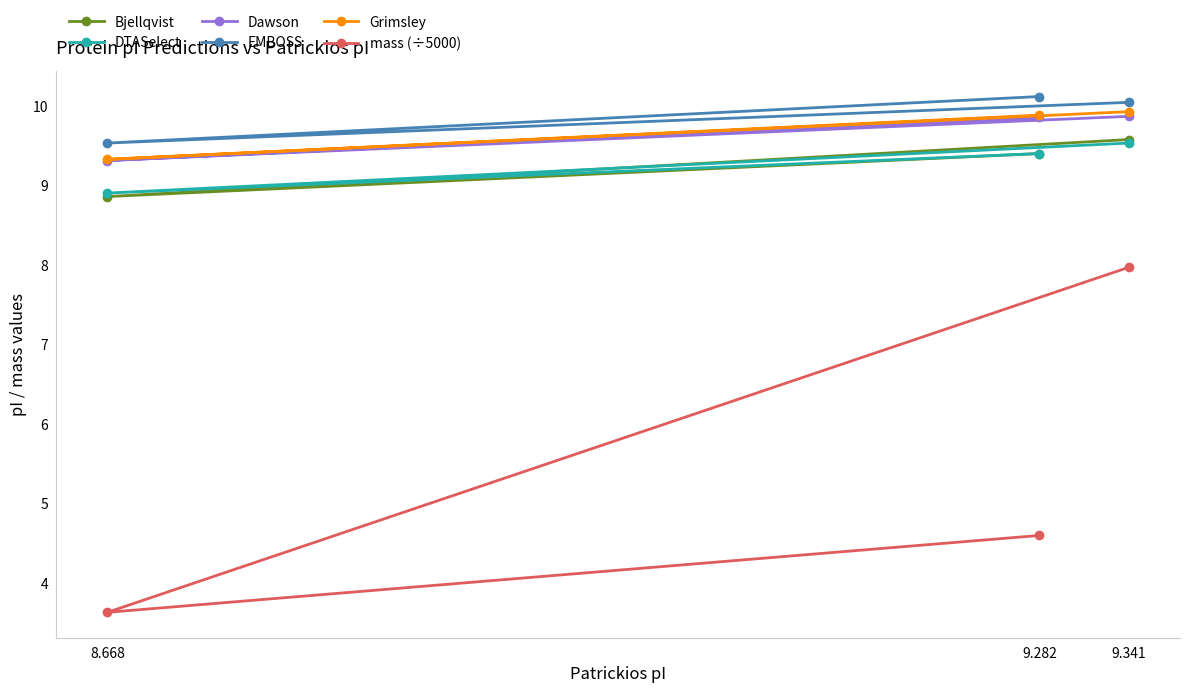

At which category does the chart reach its minimum across all series?

8.668